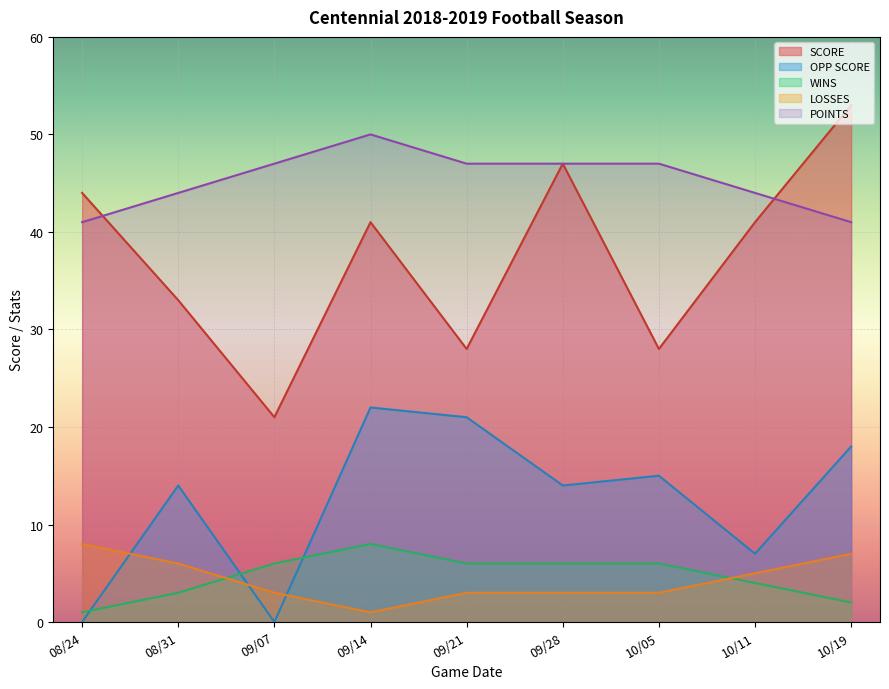

What is the sum of the OPP SCORE values at 09/07 and 10/19?

18